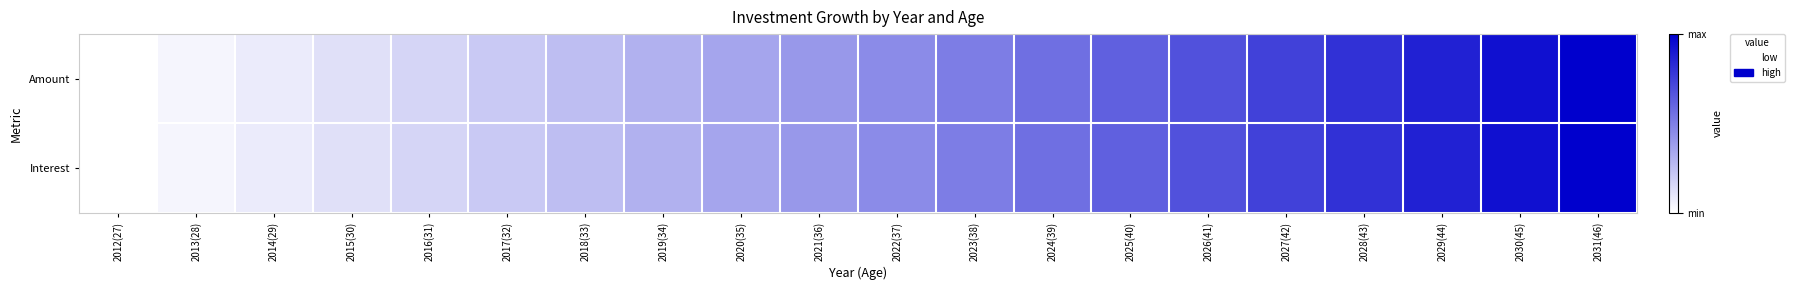

At 2015(30), list the series in order from largest to smallest.

Interest, Amount